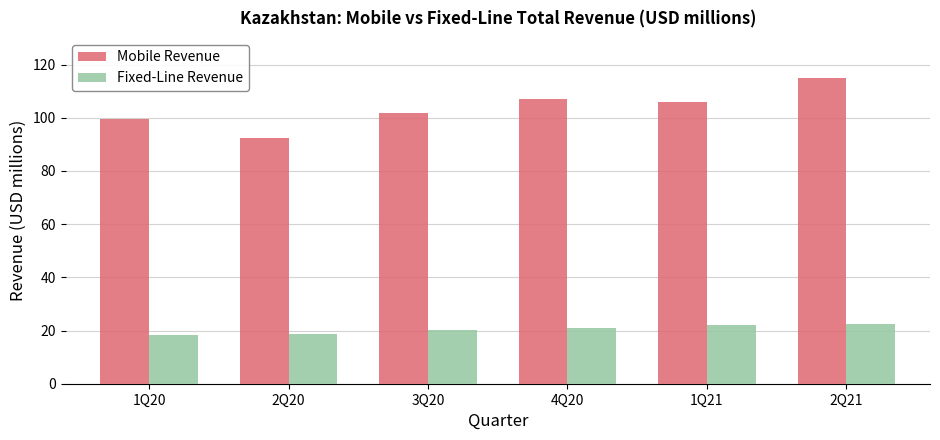

Which series has the widest spread of values?

Mobile Revenue